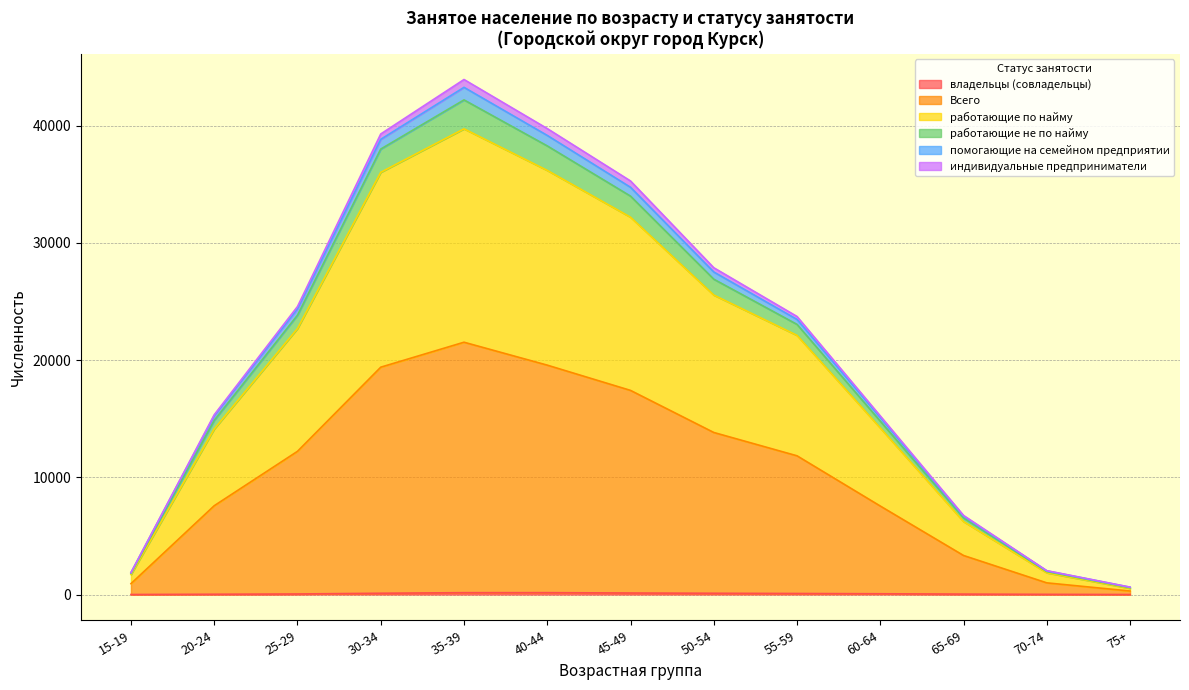

Where does the помогающие на семейном предприятии series first go above 23464?

25-29